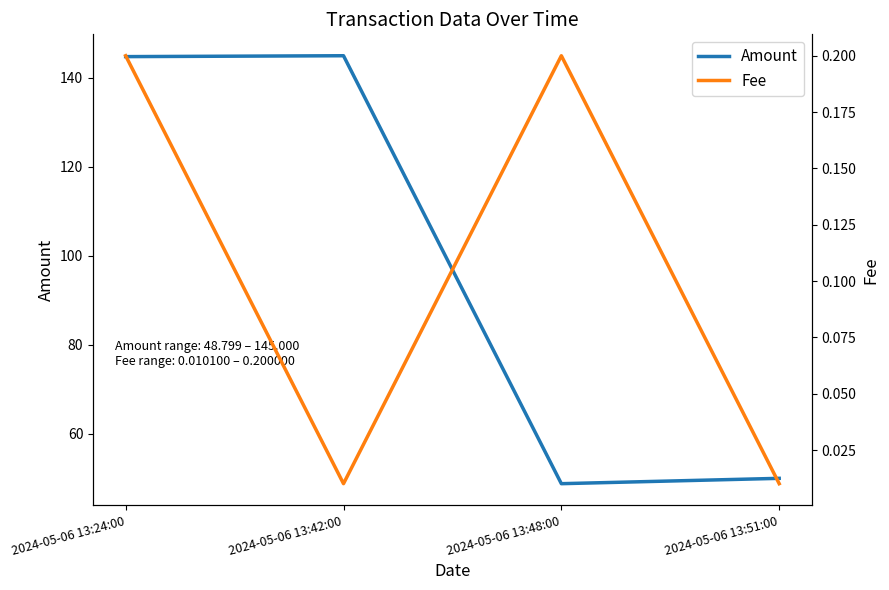

Where does the Amount series first go above 144?

2024-05-06 13:24:00